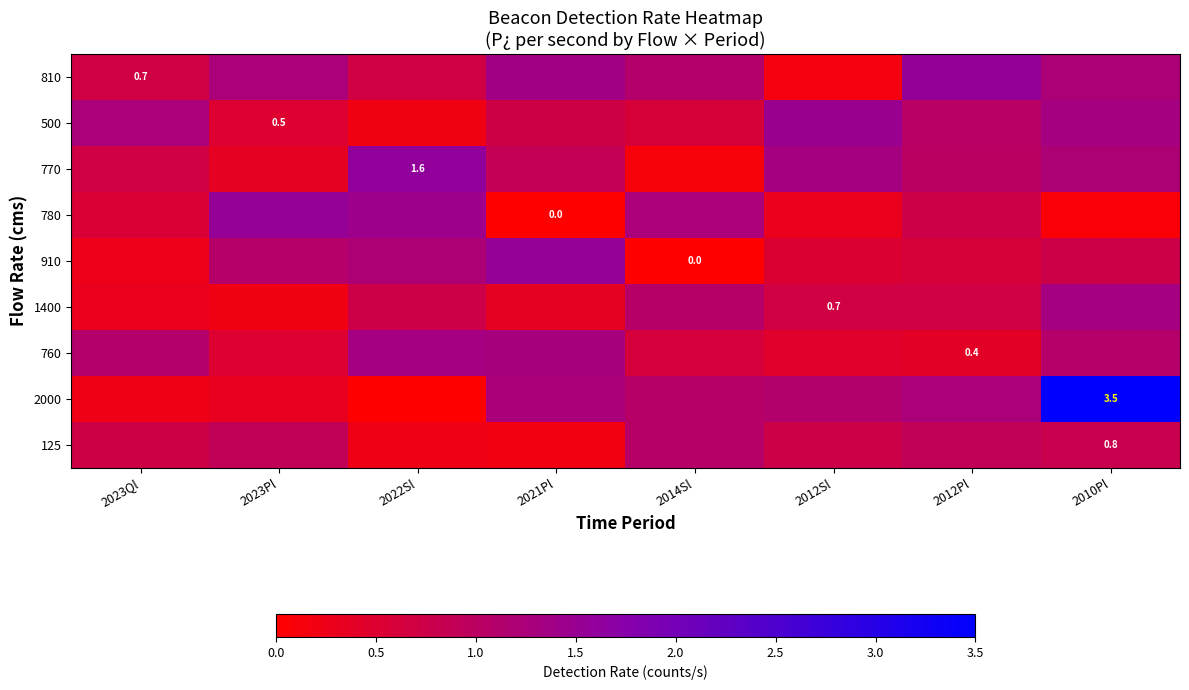

Rank the series by their maximum value, from highest to lowest.

2000, 770, 810, 780, 910, 500, 1400, 760, 125